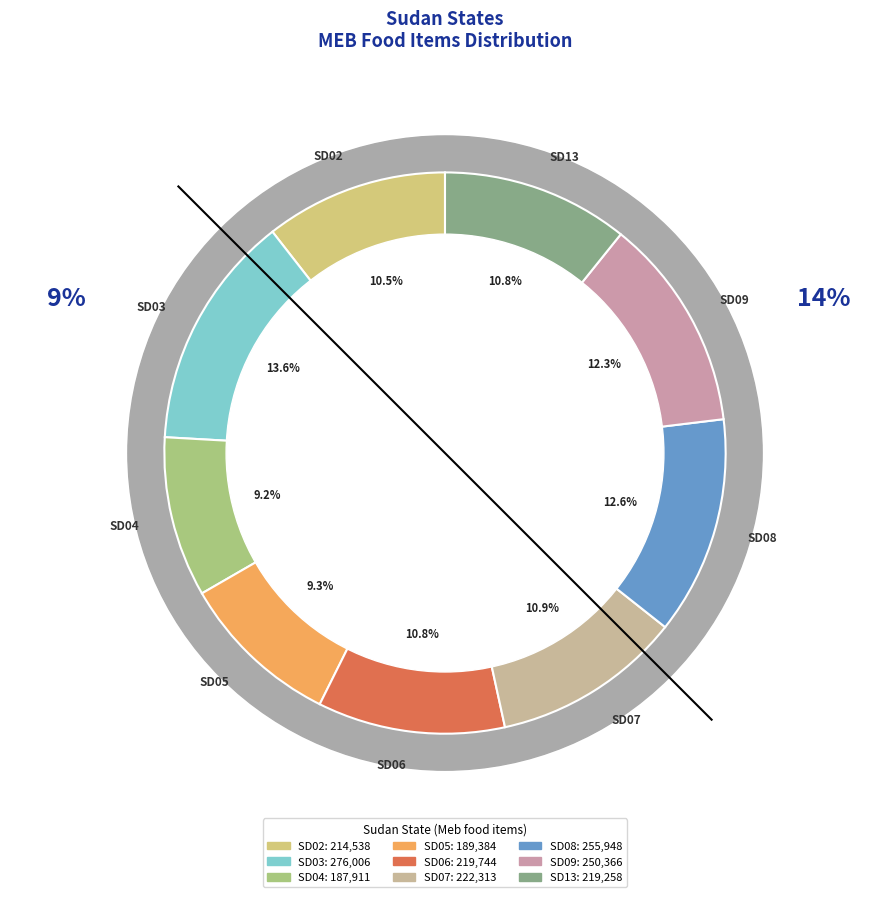

What percentage do SD07 and SD06 together represent?

21.7%